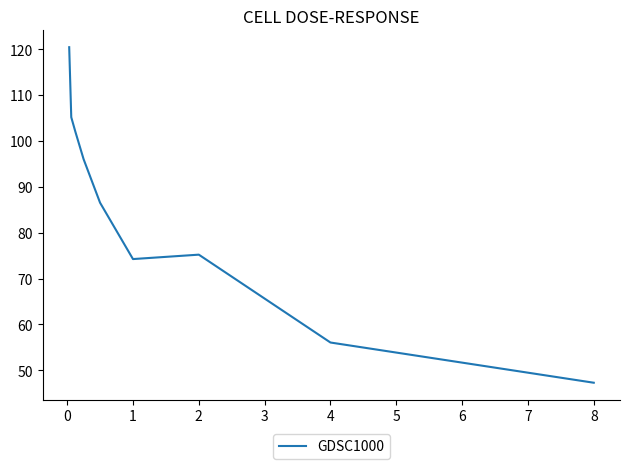

What is the difference between the maximum and minimum values?

73.1